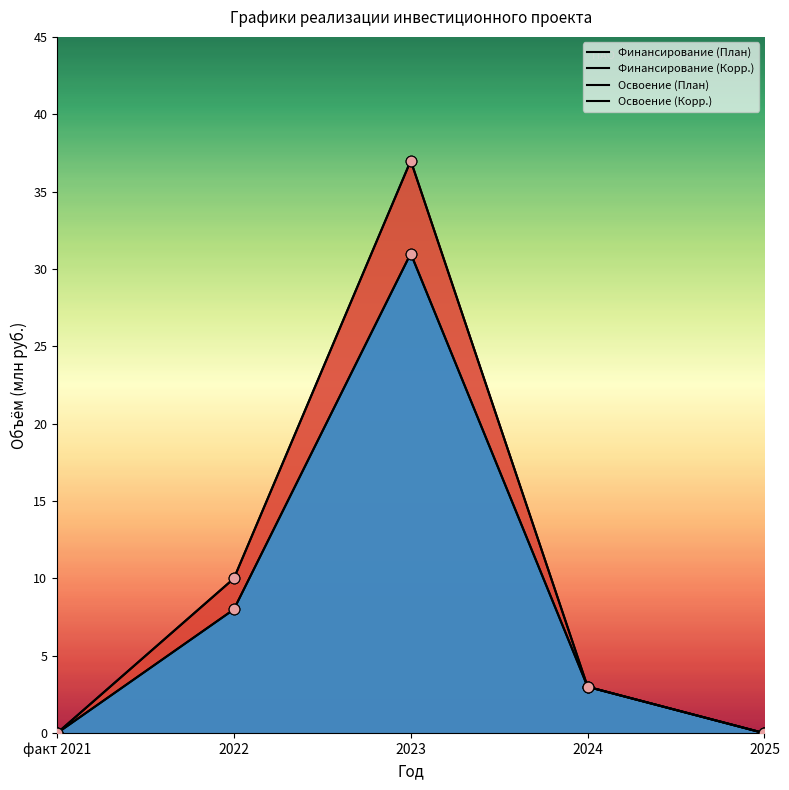

Which series reaches the maximum Y coordinate?

Финансирование (План)